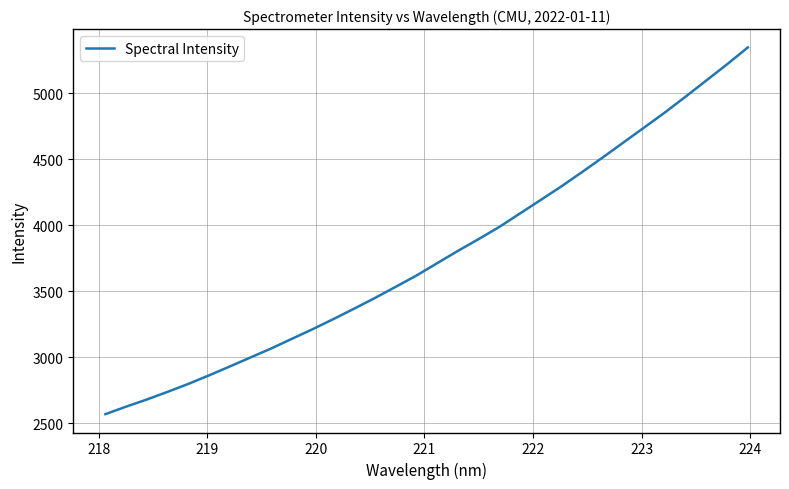

What is the difference between the maximum and second lowest values?

2723.1